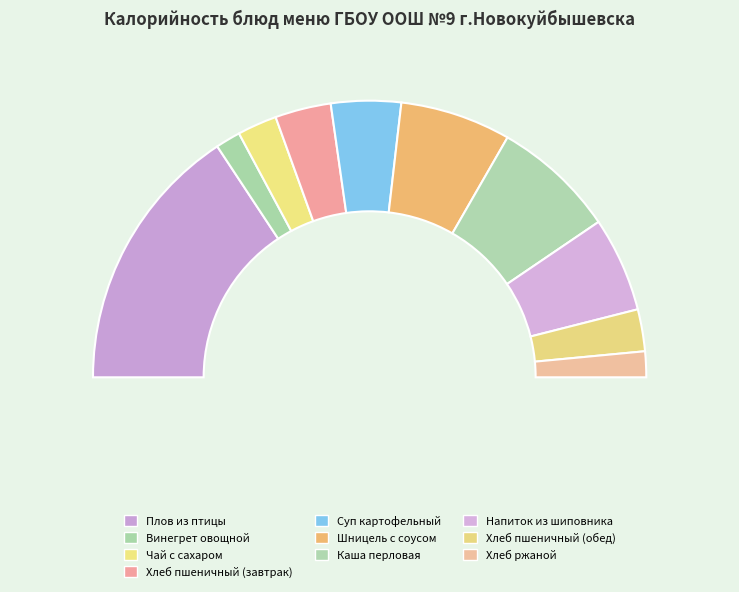

What portion of the pie excludes Напиток из шиповника?

88.9%